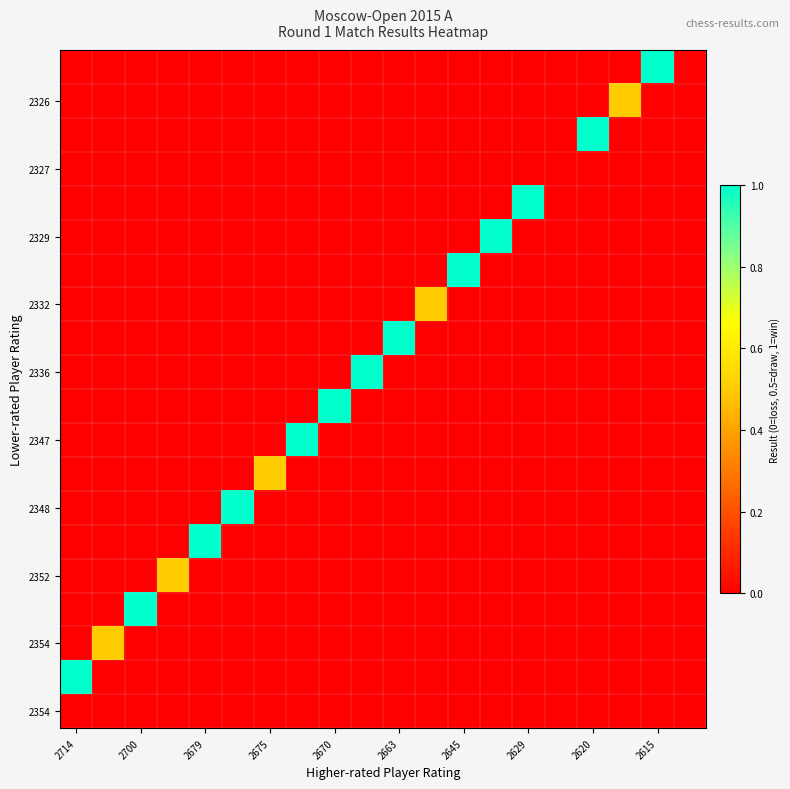

Which label corresponds to the smallest value in the chart?

2714